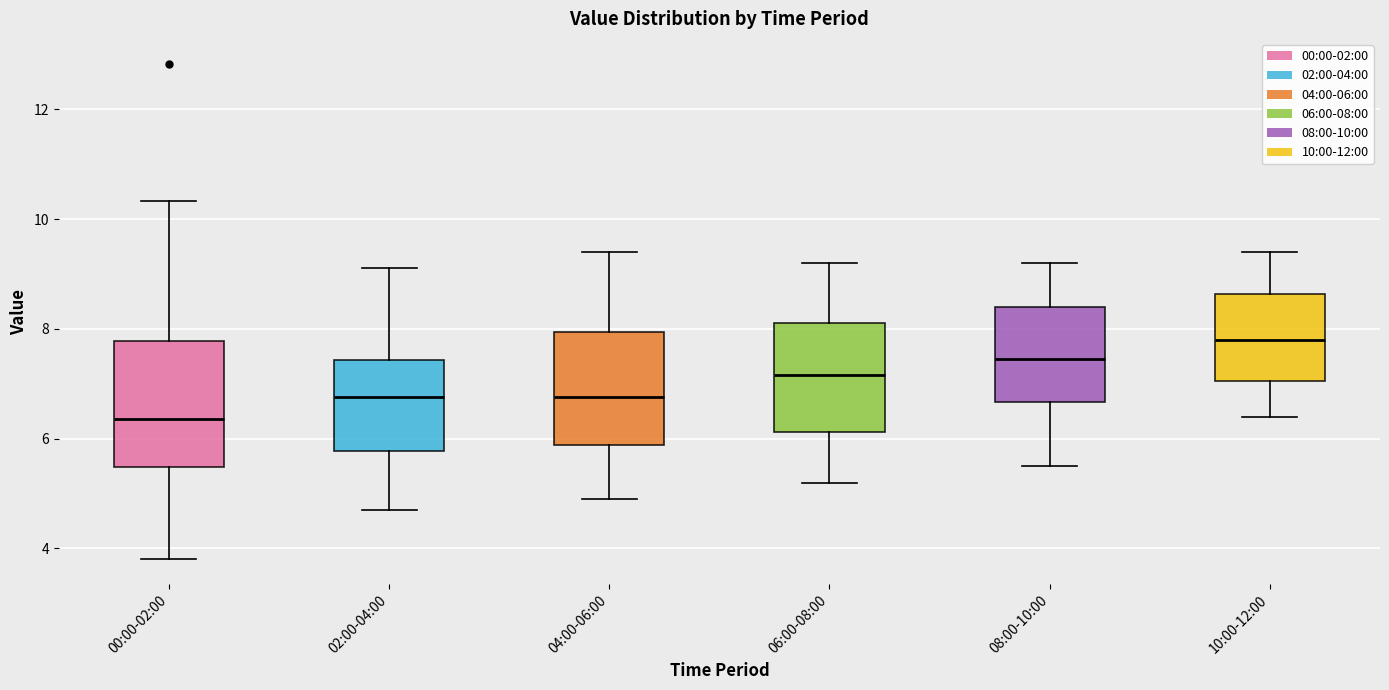

Where is the upper edge of the box for 06:00-08:00 on the y-axis? The values are not printed on the chart, so give them approximately, as read against the axis.

8.2